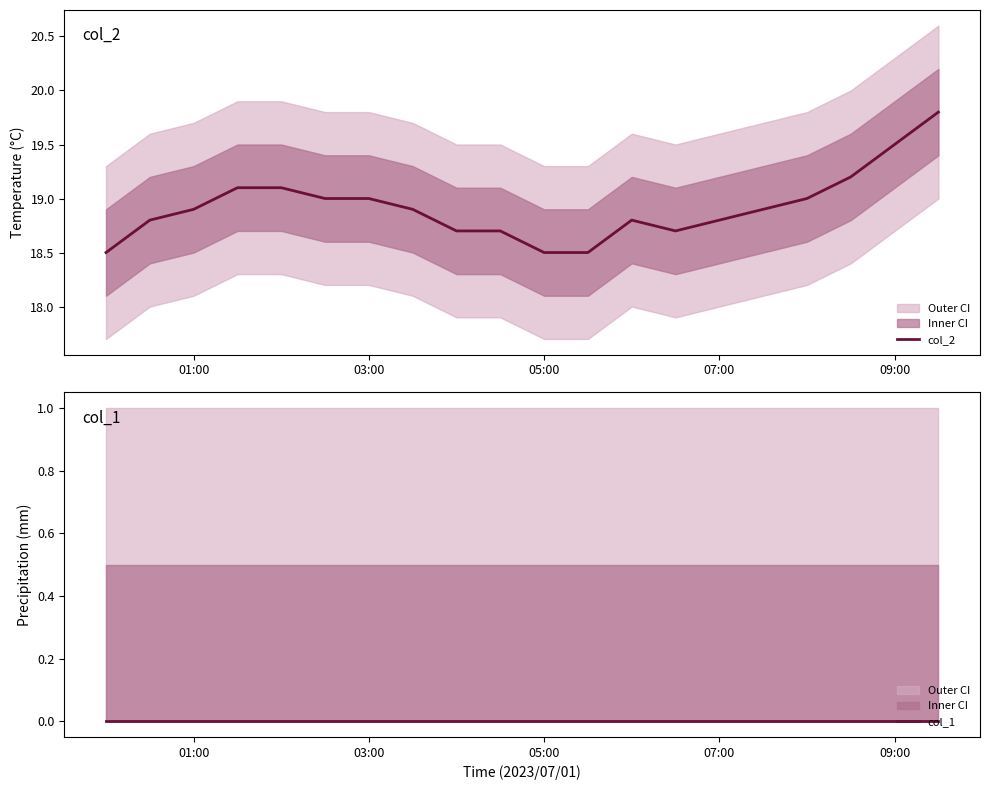

Which series has the widest spread of values?

col_2